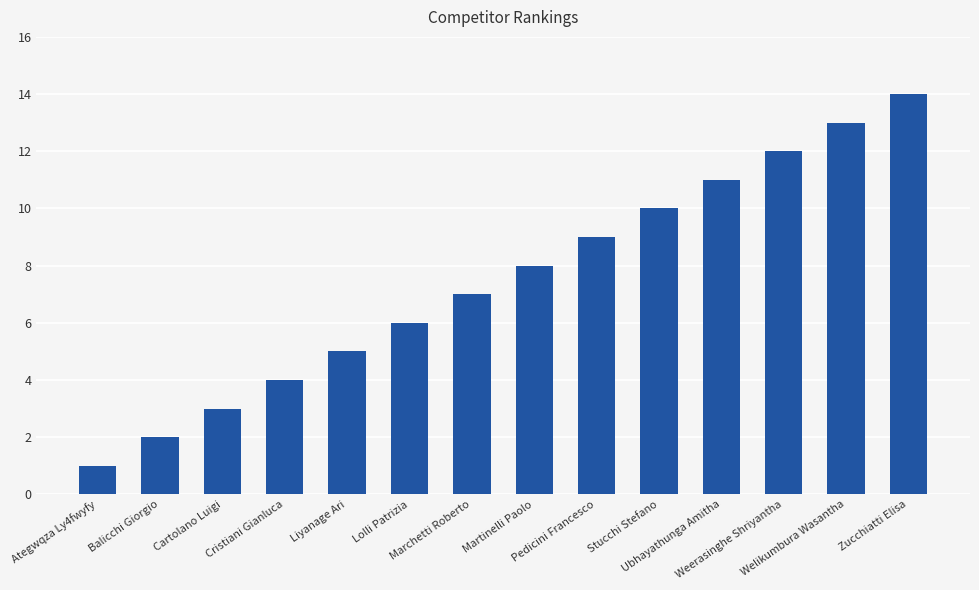

How many values are below 8?

7